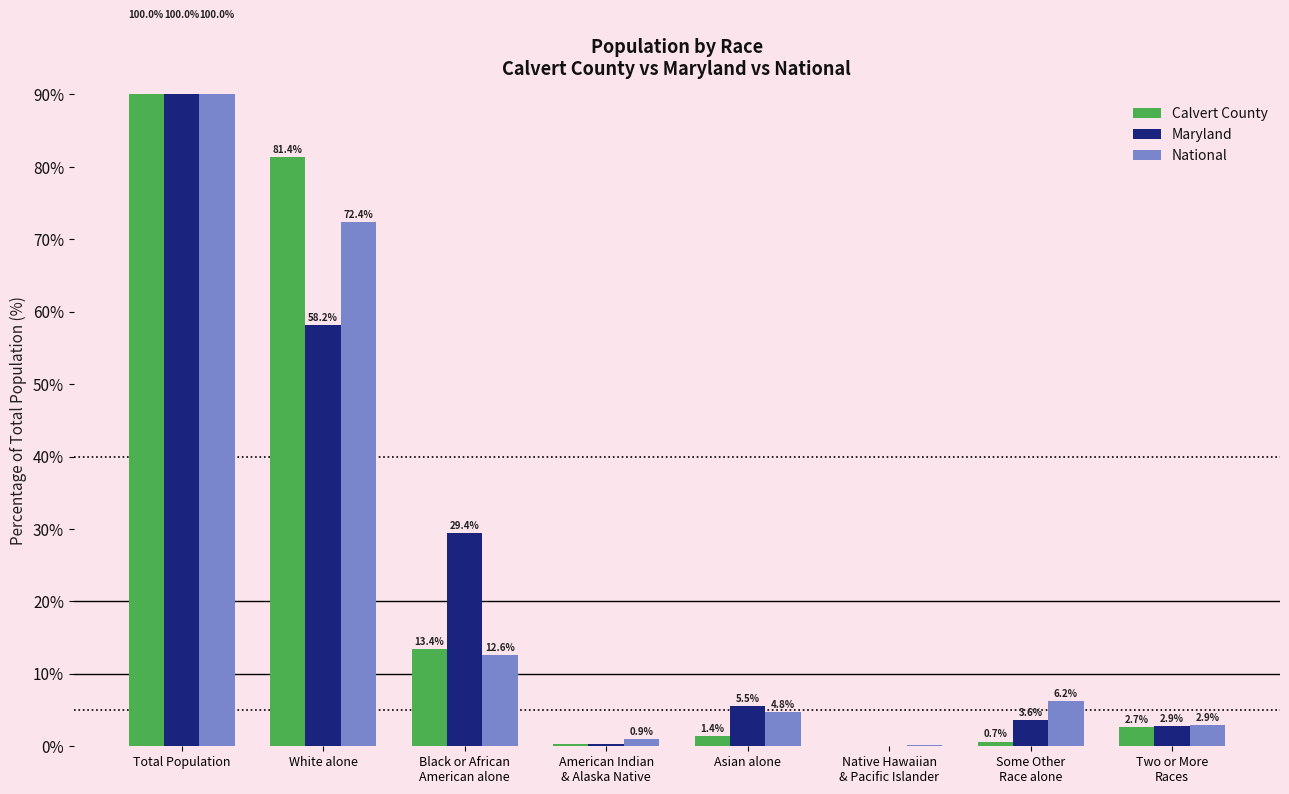

At which category is the sum across all series the highest?

Total Population